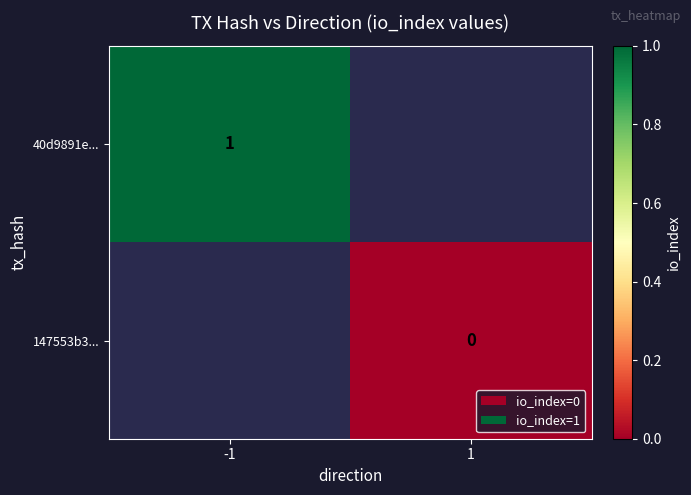

The value of 40d9891e... at -1 is 0. True or false?

False